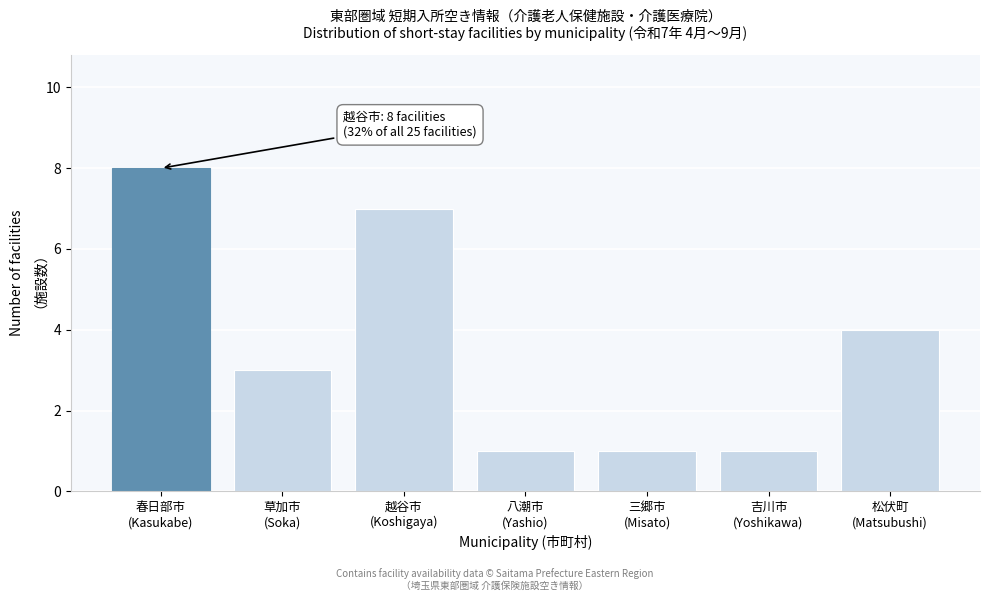

Reading left to right, extract all data points from this chart.

8	3	7	1	1	1	4